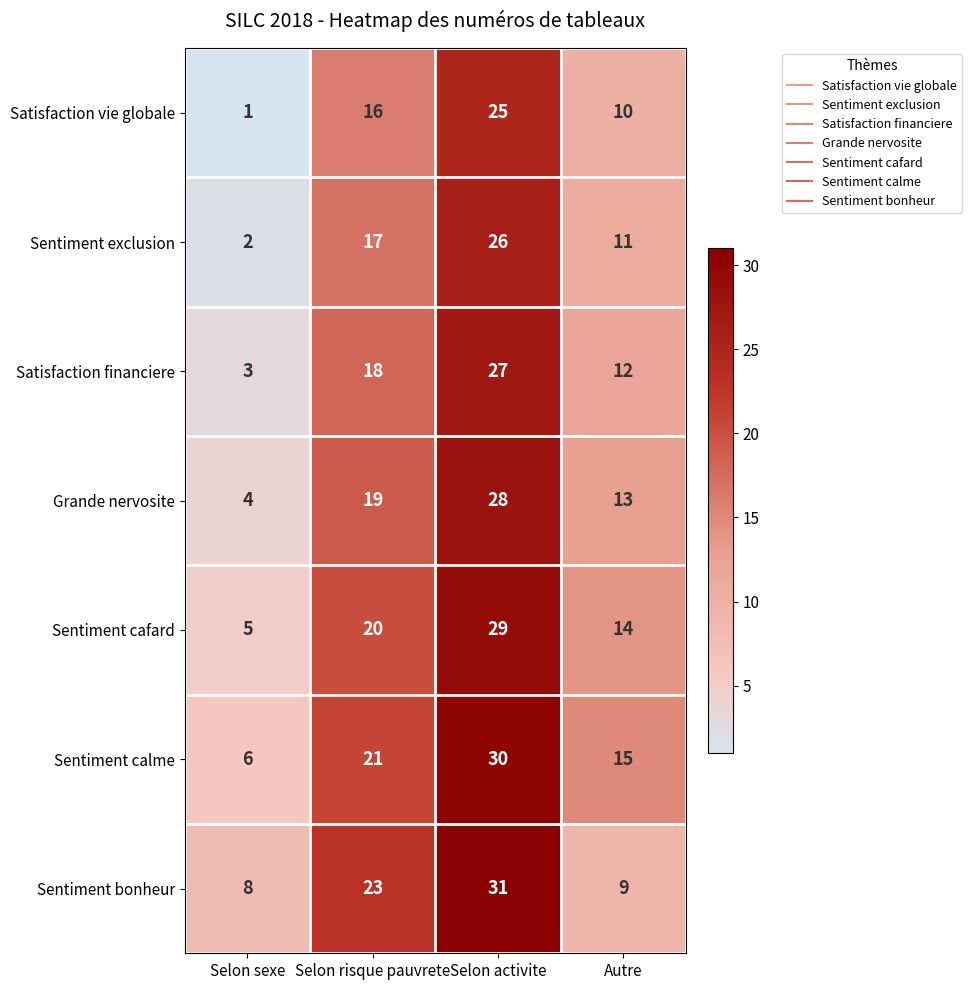

Reading left to right, extract all data points from this chart.

Satisfaction vie globale: 1	16	25	10
Sentiment exclusion: 2	17	26	11
Satisfaction financiere: 3	18	27	12
Grande nervosite: 4	19	28	13
Sentiment cafard: 5	20	29	14
Sentiment calme: 6	21	30	15
Sentiment bonheur: 8	23	31	9